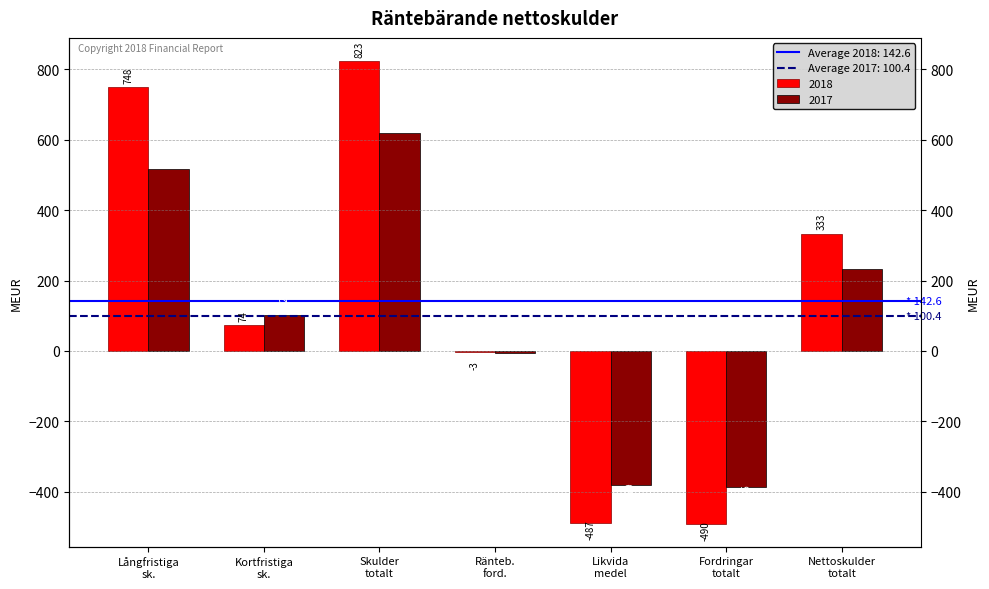

True or false: 2018 has a value of -487 at Likvida medel.

True